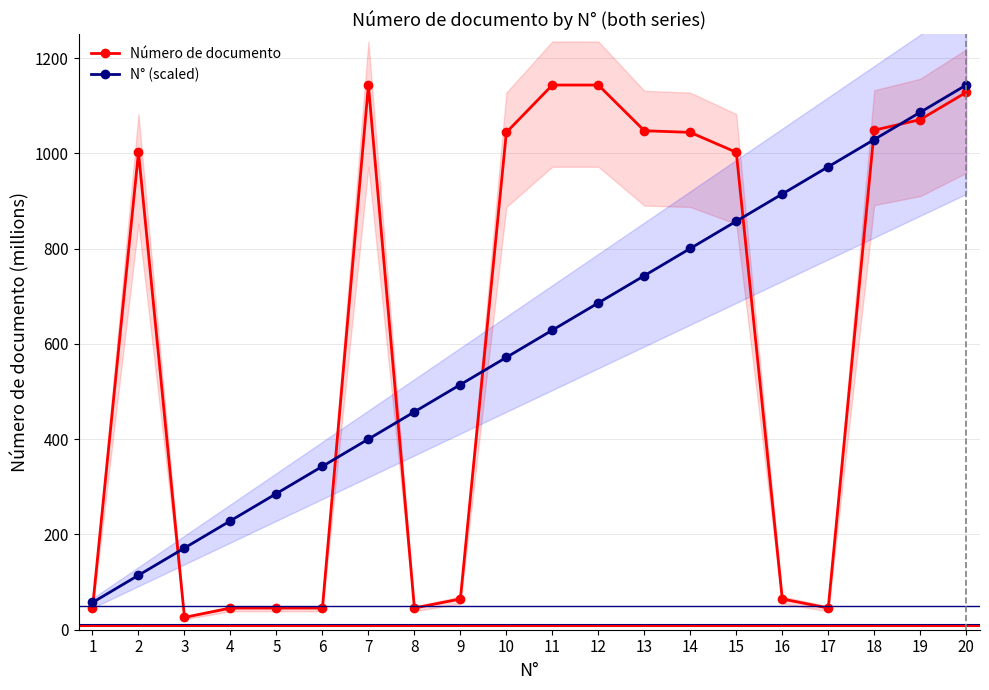

Is this an area chart (filled region under the line)?

No